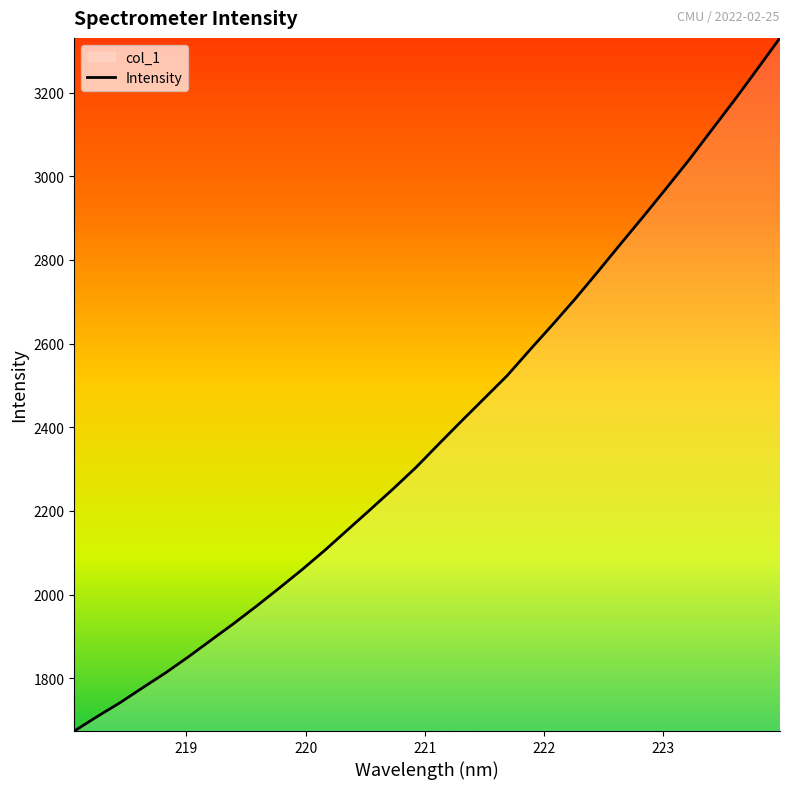

Reading left to right, what are all the values shown in this chart?

1674.0	1708.5	1741.5	1777.5	1812.9	1851.1	1891.2	1931.1	1972.7	2015.9	2060.0	2106.2	2155.0	2203.8	2253.0	2304.1	2359.9	2414.9	2469.0	2523.1	2584.8	2645.3	2707.3	2772.4	2838.8	2904.4	2971.3	3039.2	3110.9	3182.1	3256.0	3330.7